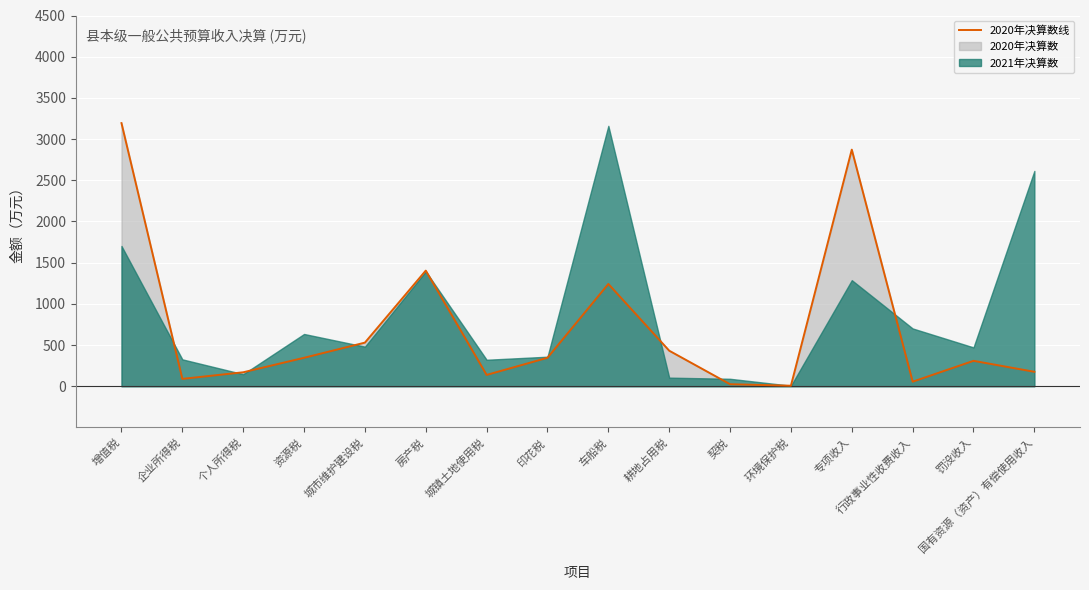

The chart shows a value of 2872 at 专项收入. True or false?

True